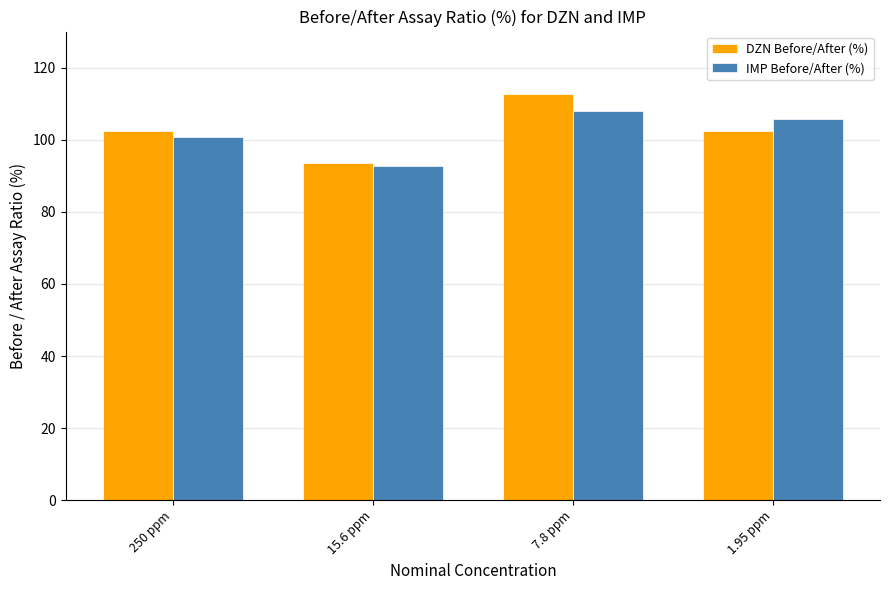

Which category has the lowest value in the IMP Before/After (%) series?

15.6 ppm